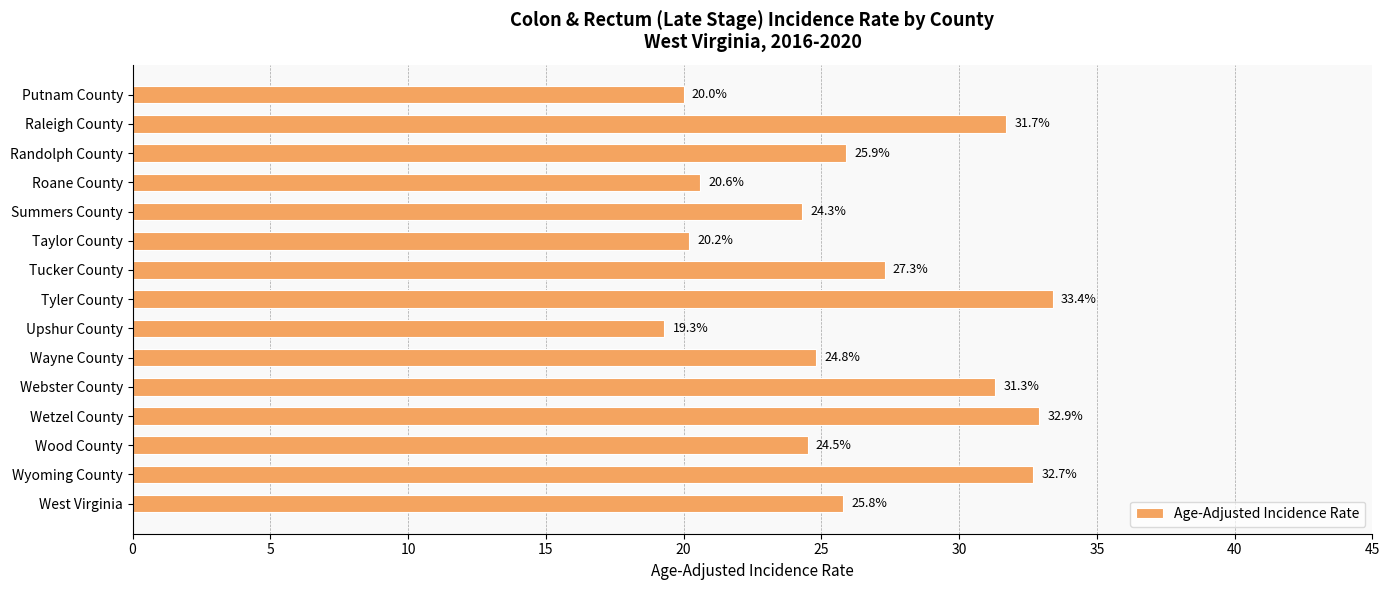

Reading bottom to top, transcribe all the data shown in this chart.

West Virginia=25.8	Wyoming County=32.7	Wood County=24.5	Wetzel County=32.9	Webster County=31.3	Wayne County=24.8	Upshur County=19.3	Tyler County=33.4	Tucker County=27.3	Taylor County=20.2	Summers County=24.3	Roane County=20.6	Randolph County=25.9	Raleigh County=31.7	Putnam County=20.0